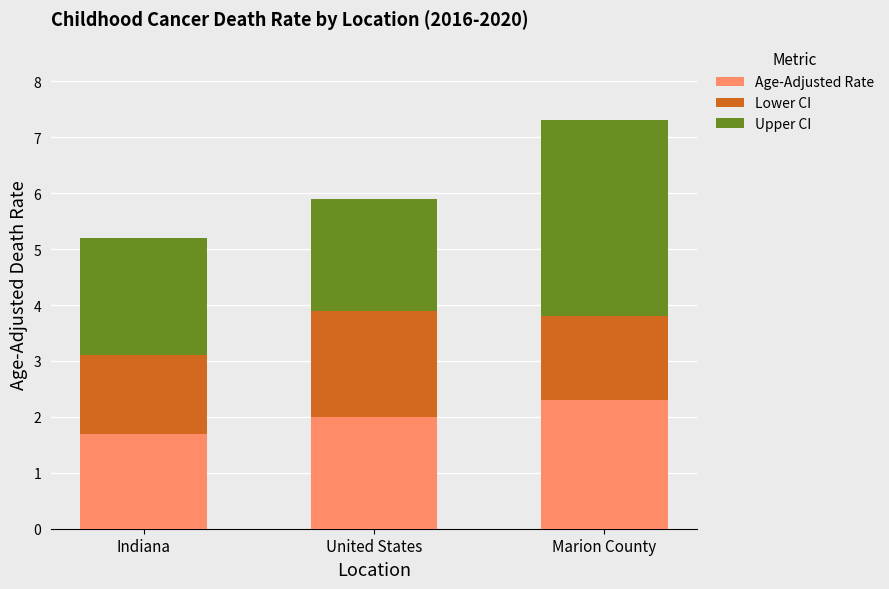

What value does the Age-Adjusted Rate series have at Marion County?

2.3